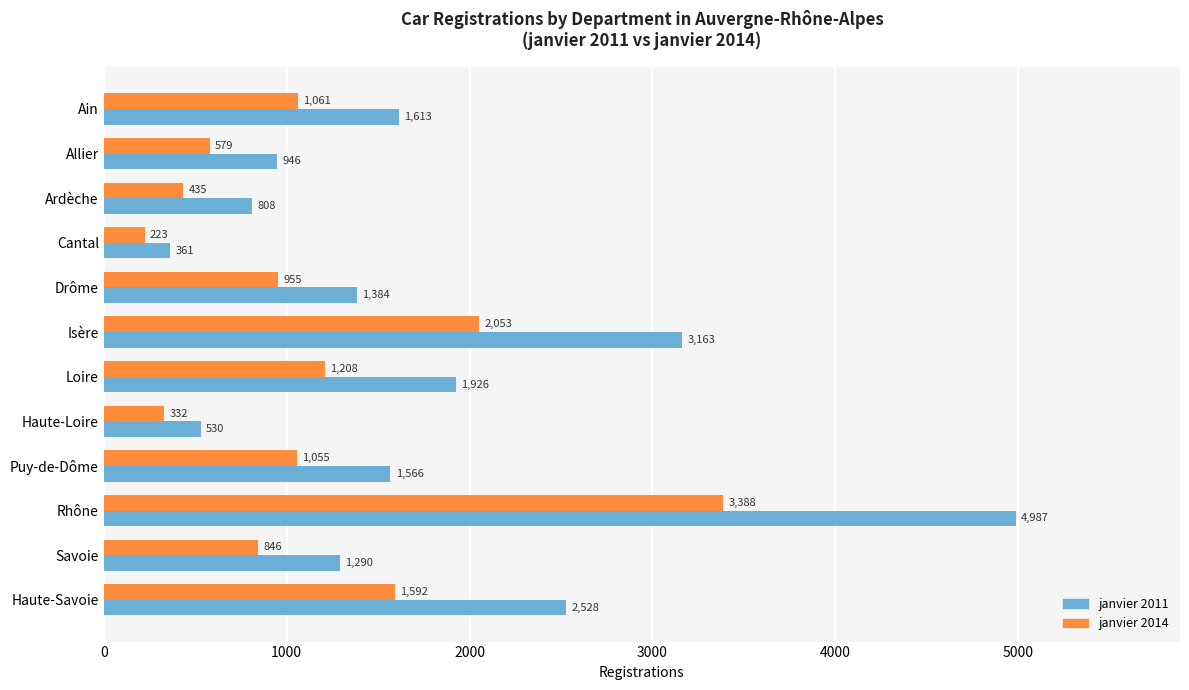

True or false: janvier 2011 has a value of 1515 at Allier.

False